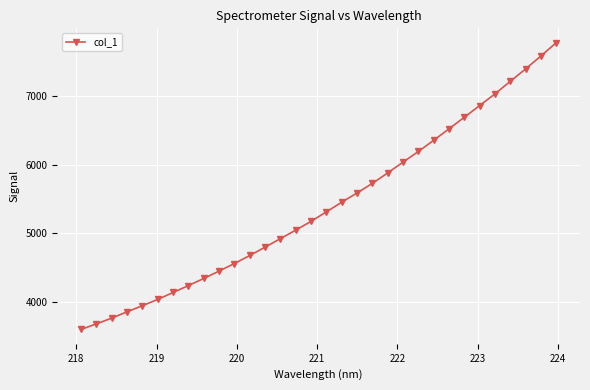

What is the difference between the second highest and minimum values?

3983.3